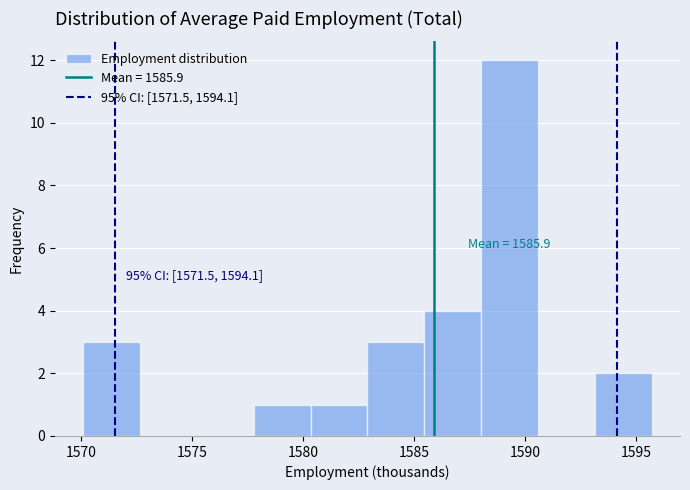

Over which range of the x-axis is the bar tallest?

1588.0 to 1590.5